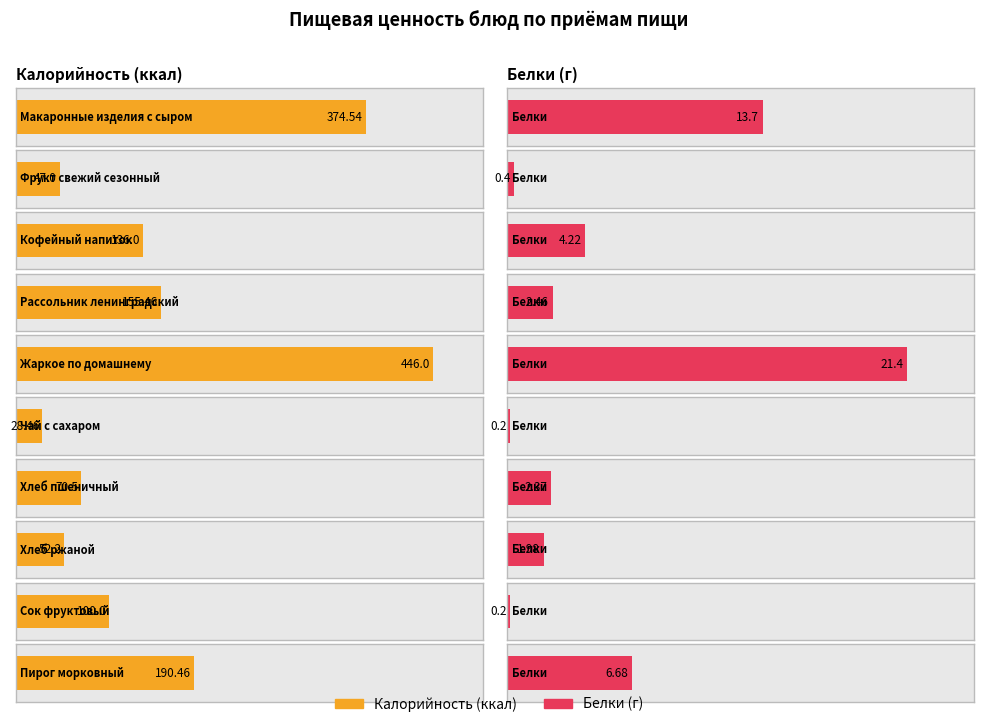

Reading right to left, list all the values displayed in this chart.

Калорийность: Пирог морковный=190.5	Сок фруктовый=100.0	Хлеб ржаной=52.2	Хлеб пшеничный=70.5	Чай с сахаром=28.5	Жаркое по домашнему=446.0	Рассольник ленинградский=155.5	Кофейный напиток=136.0	Фрукт свежий сезонный=47.0	Макаронные изделия с сыром=374.5
Белки: Пирог морковный=6.7	Сок фруктовый=0.2	Хлеб ржаной=2.0	Хлеб пшеничный=2.4	Чай с сахаром=0.2	Жаркое по домашнему=21.4	Рассольник ленинградский=2.5	Кофейный напиток=4.2	Фрукт свежий сезонный=0.4	Макаронные изделия с сыром=13.7